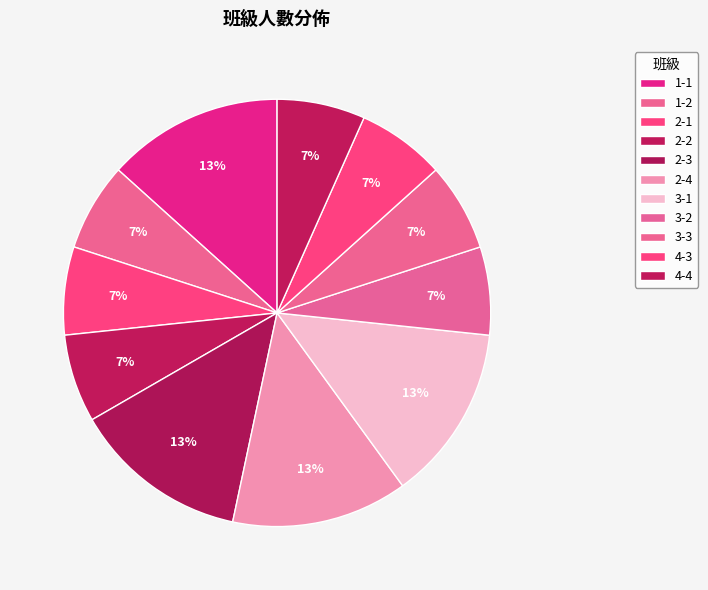

Which slice is the smallest?

1-2